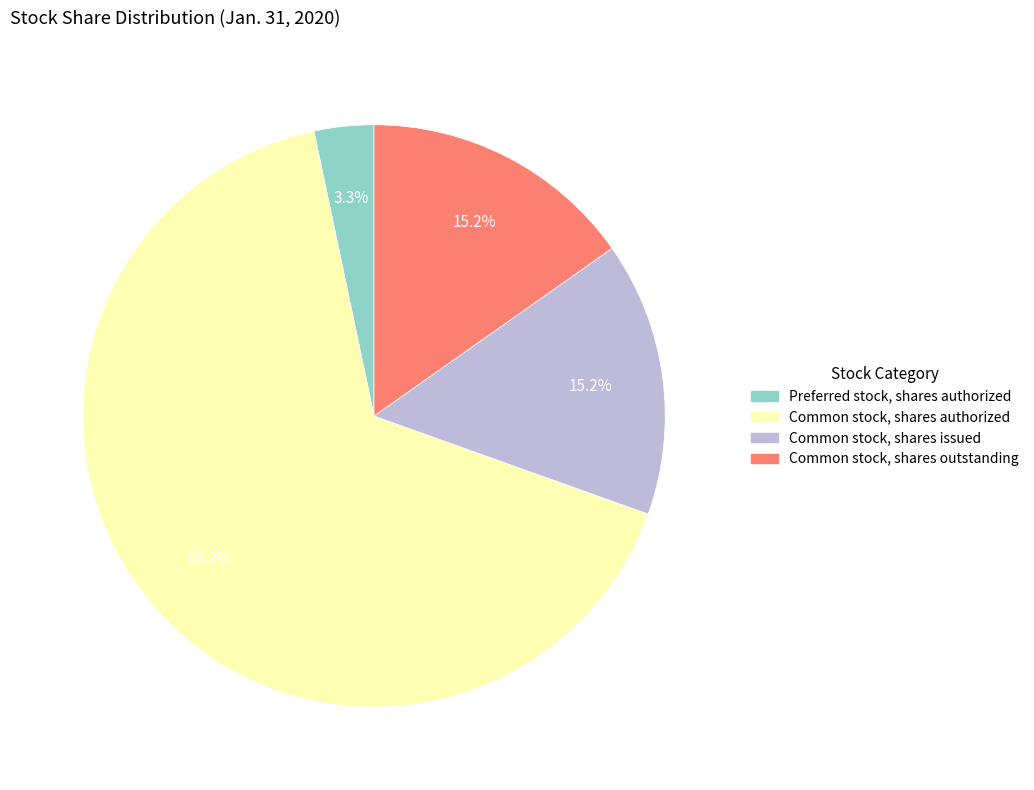

What is the ratio of the value at Common stock, shares issued to the value at Common stock, shares outstanding?

1.0